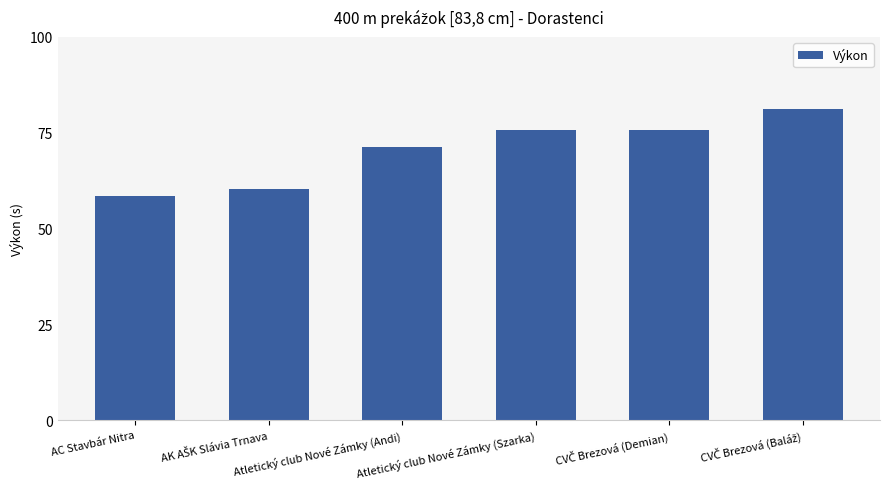

What is the difference between the maximum and minimum values?

22.7